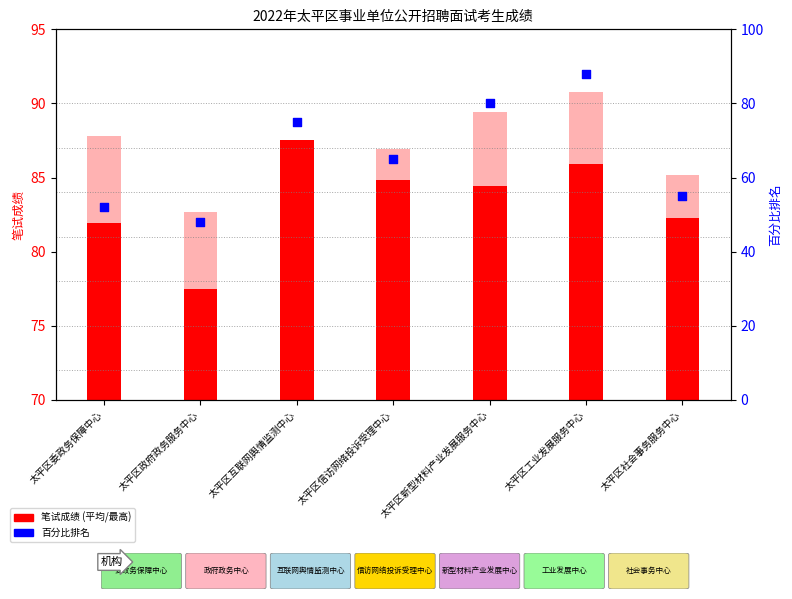

What is the change in value from 太平区互联网舆情监测中心 to 太平区工业发展服务中心?

+13